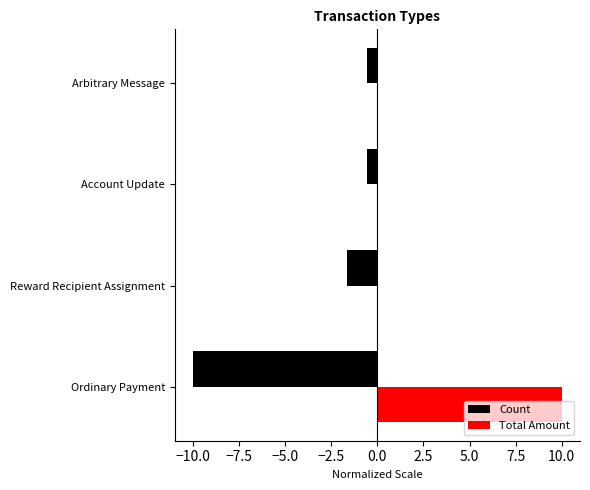

What is the sum of all Count values?

-12.8